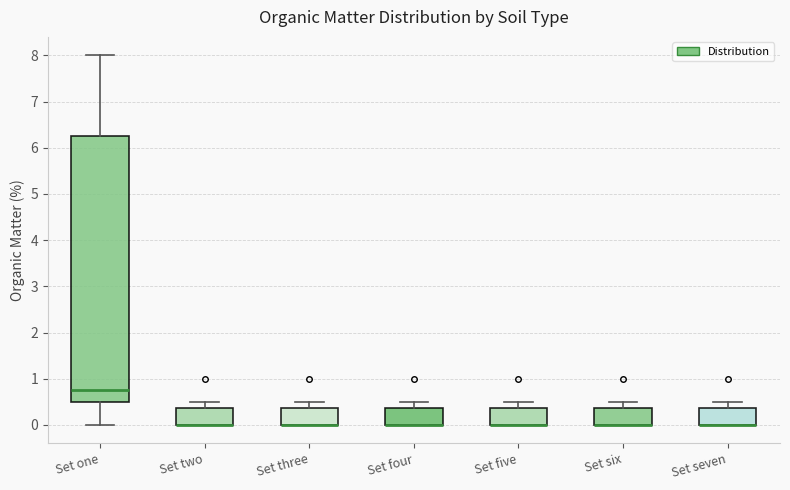

Reading left to right, transcribe this box plot: for each box, give where its median line is, the range the box spans, and where its two whiskers end, as read against the y-axis. The values are not printed on the chart, so give them approximately, as read against the axis.

Set one: median 0.8, box 0.5 to 6.3, whiskers 0.0 to 8.0
Set two: median 0.0 (drawn on the box's lower edge), box 0.0 to 0.4, whiskers 0.0 to 0.5
Set three: median 0.0 (drawn on the box's lower edge), box 0.0 to 0.4, whiskers 0.0 to 0.5
Set four: median 0.0 (drawn on the box's lower edge), box 0.0 to 0.4, whiskers 0.0 to 0.5
Set five: median 0.0 (drawn on the box's lower edge), box 0.0 to 0.4, whiskers 0.0 to 0.5
Set six: median 0.0 (drawn on the box's lower edge), box 0.0 to 0.4, whiskers 0.0 to 0.5
Set seven: median 0.0 (drawn on the box's lower edge), box 0.0 to 0.4, whiskers 0.0 to 0.5